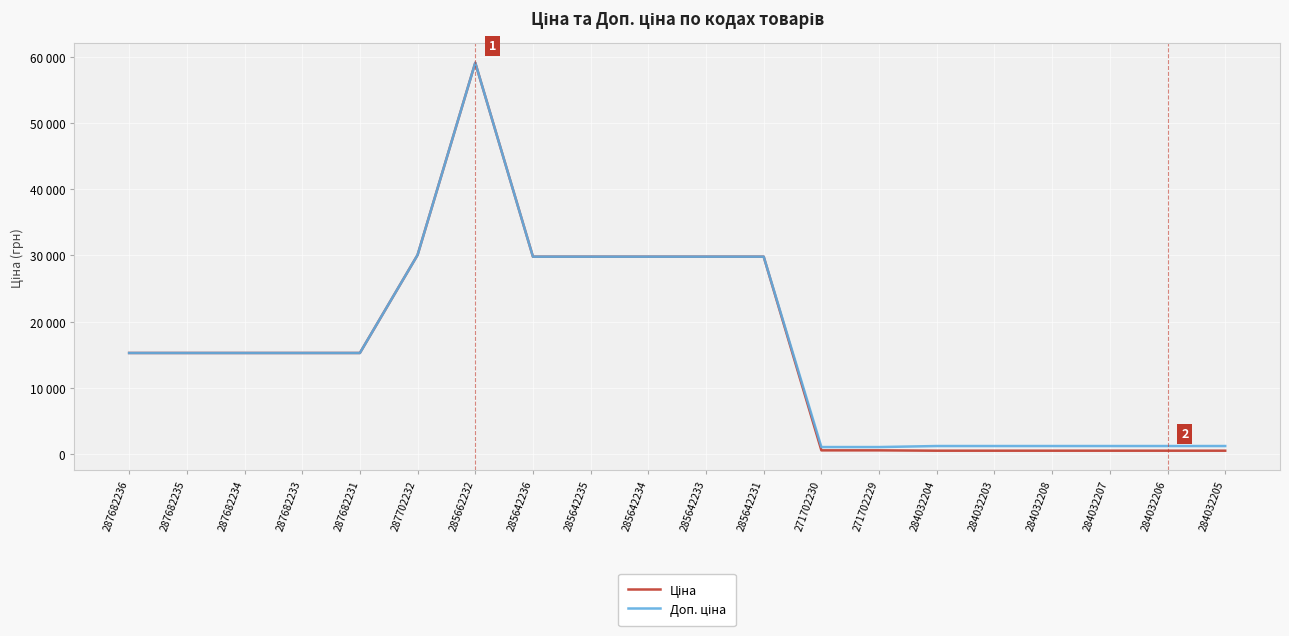

Which category has the lowest value in the Ціна series?

284032204